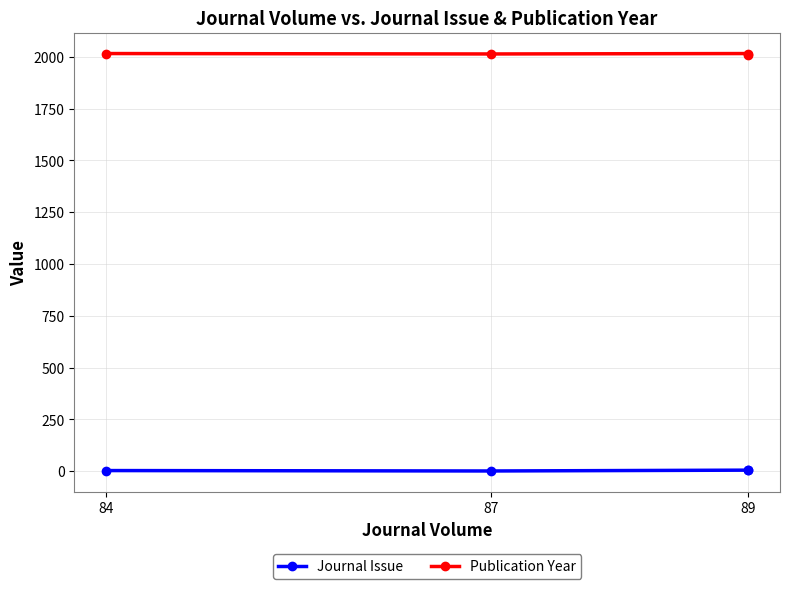

How many data points in Journal Issue are less than 5?

2